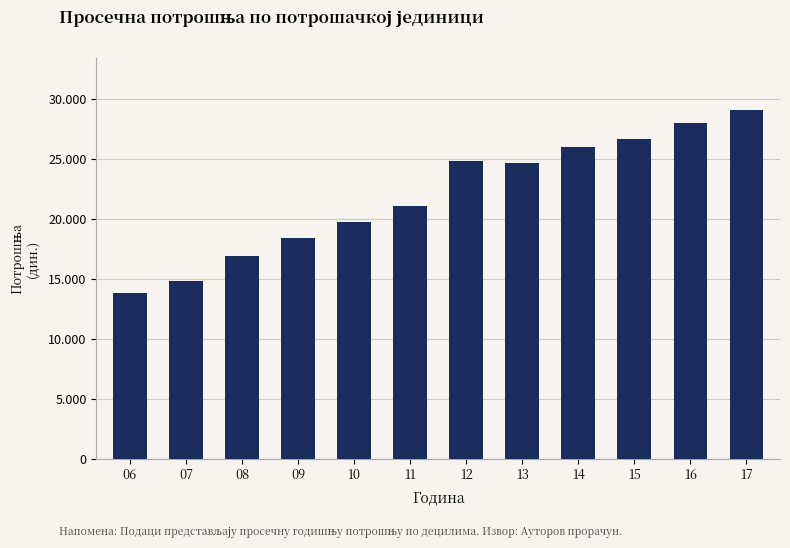

Reading left to right, what are all the values shown in this chart?

06=13836	07=14790	08=16904	09=18410	10=19763	11=21077	12=24797	13=24691	14=26030	15=26634	16=27984	17=29056